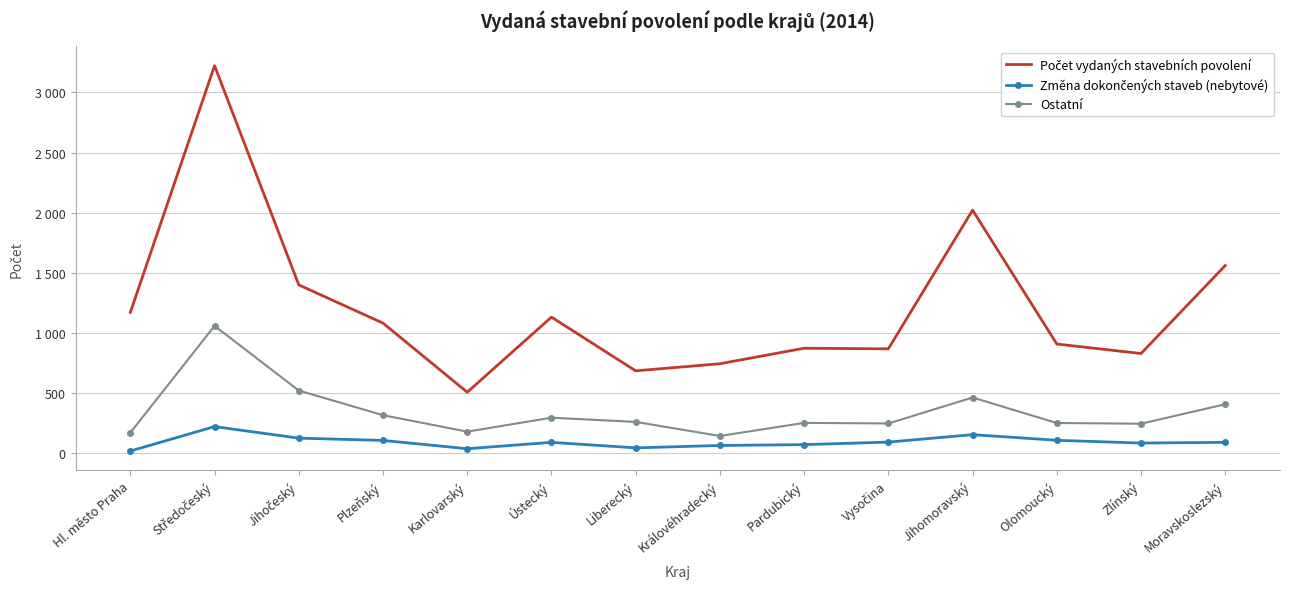

True or false: Ostatní and Počet vydaných stavebních povolení cross at least once.

False